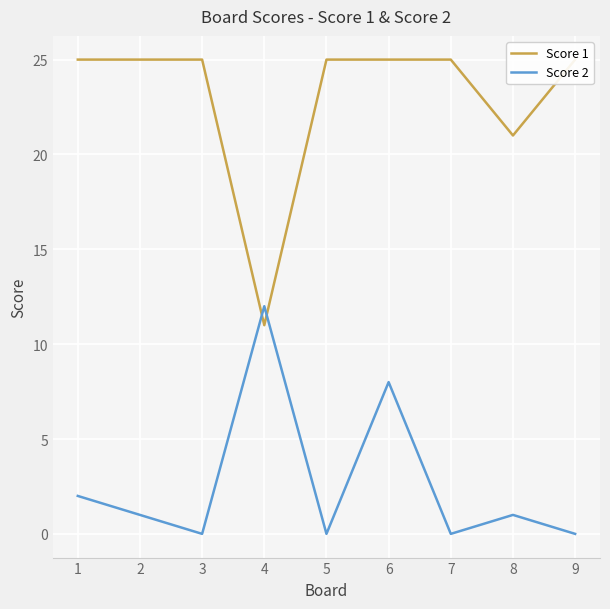

At which category does the chart reach its minimum across all series?

3